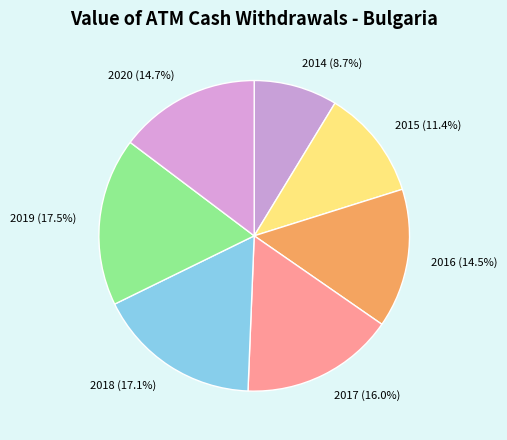

Is the sum of 2018 and 2014 greater than half?

No